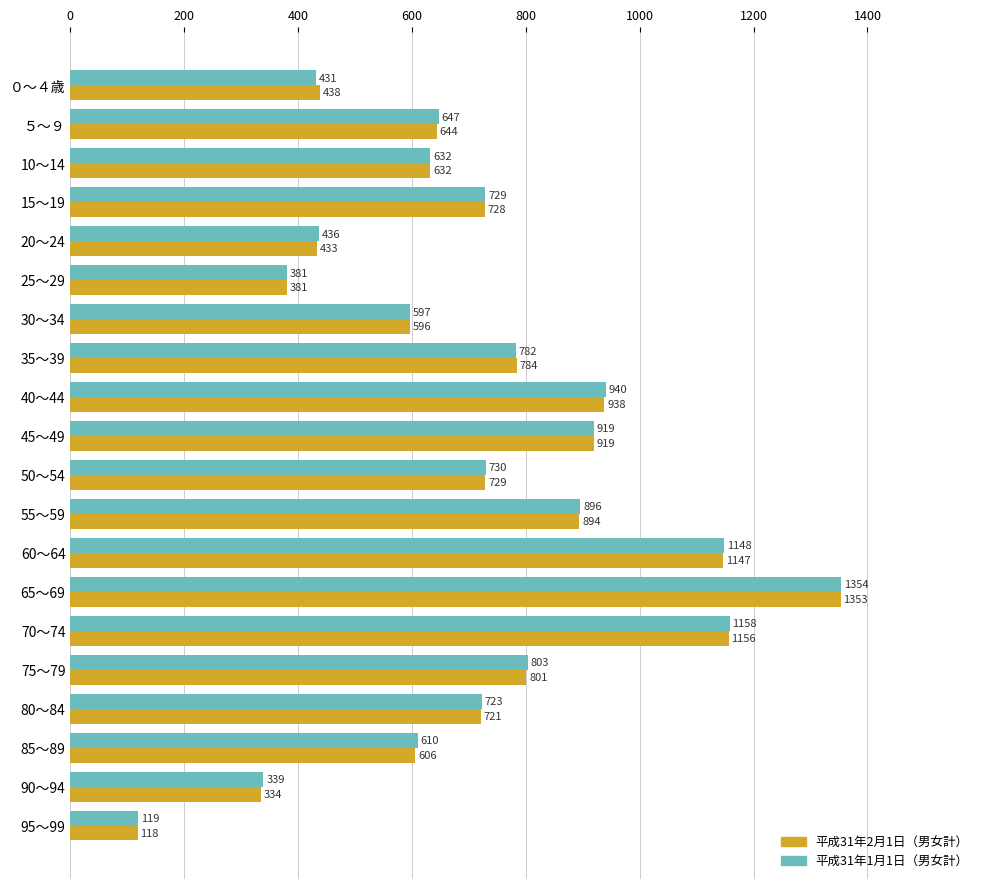

Where is 平成31年1月1日（男女計） nearest to the value 736?

50～54